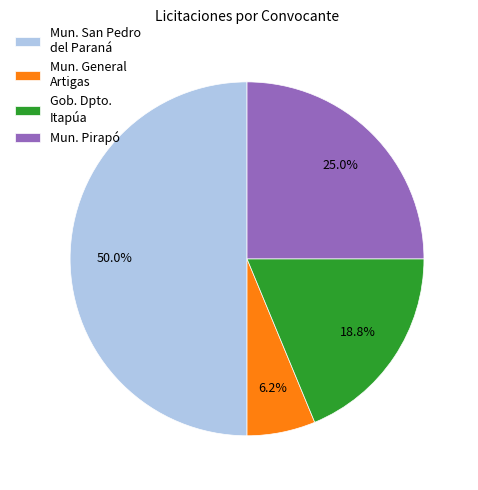

Between Gob. Dpto. Itapúa and Mun. San Pedro del Paraná, which is larger?

Mun. San Pedro del Paraná